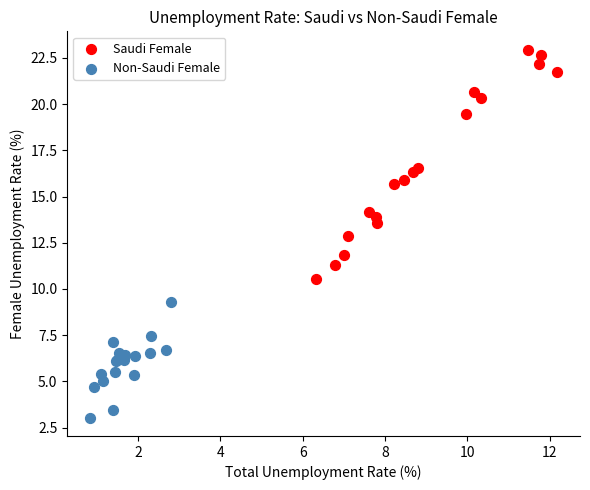

Which series contains the highest Y value?

Saudi Female